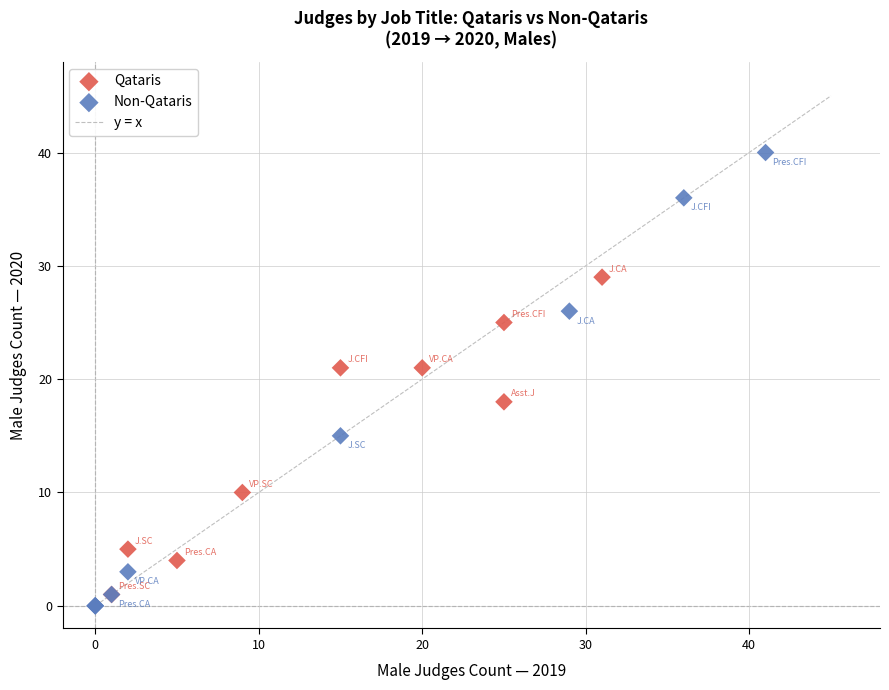

Which series contains the highest Y value?

Non-Qataris